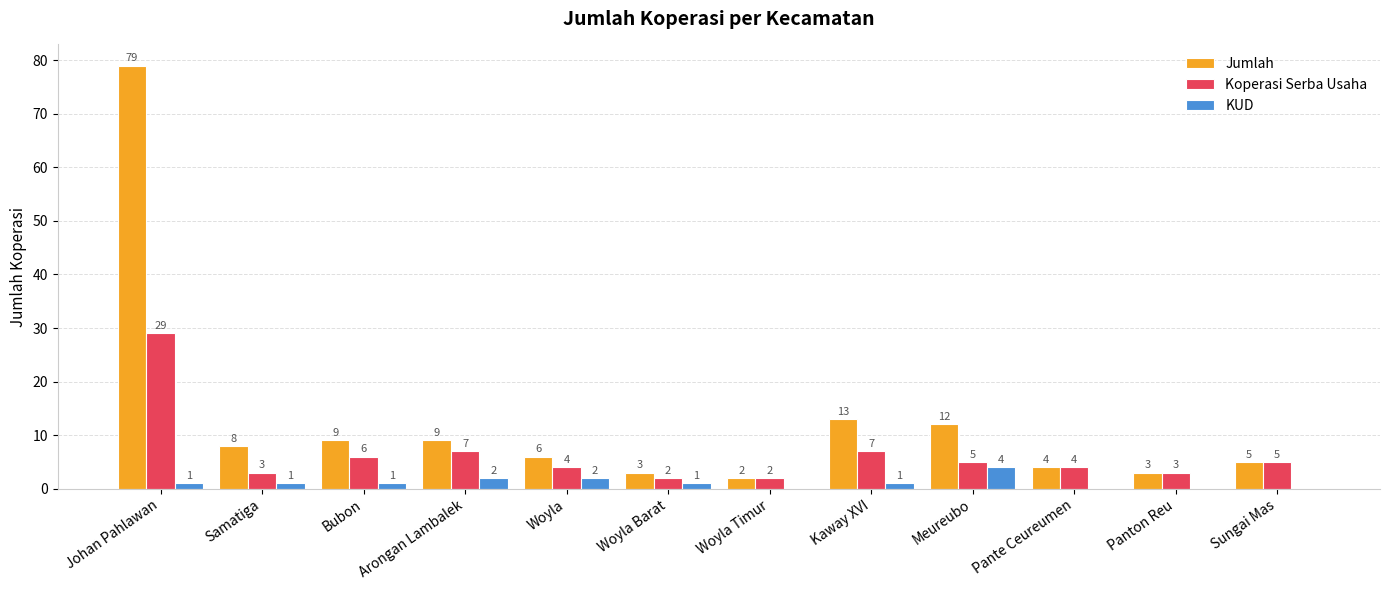

What value does the Koperasi Serba Usaha series have at Arongan Lambalek, to the nearest 10?

10